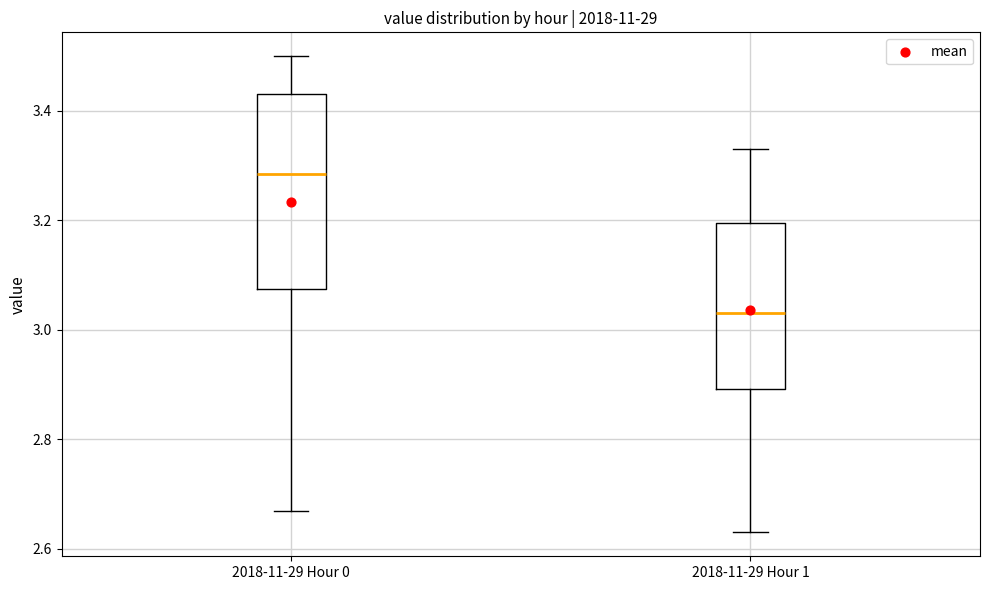

Which box has the lowest median line?

2018-11-29 Hour 1